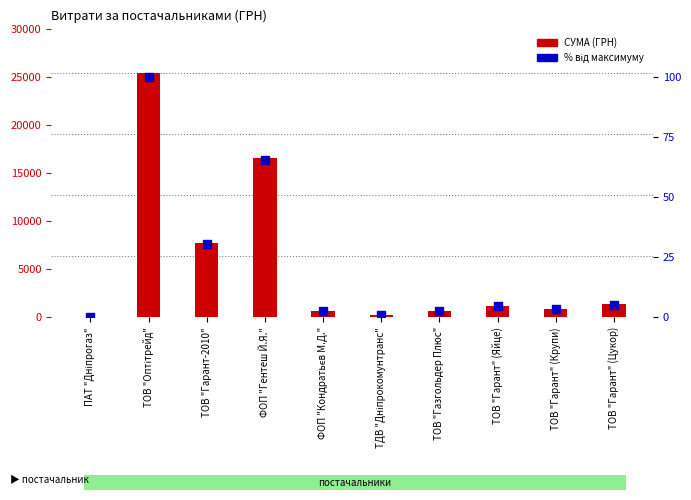

Which series reaches the maximum Y coordinate?

СУМА (ГРН)